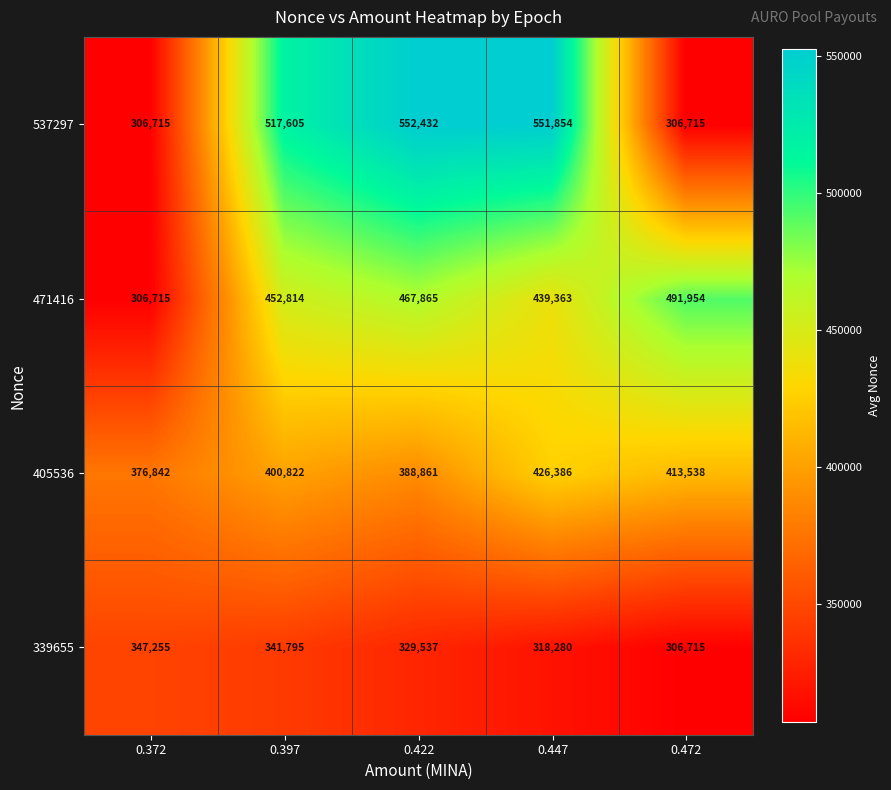

What is the difference between the 339655 values at 0.447 and 0.397?

23515